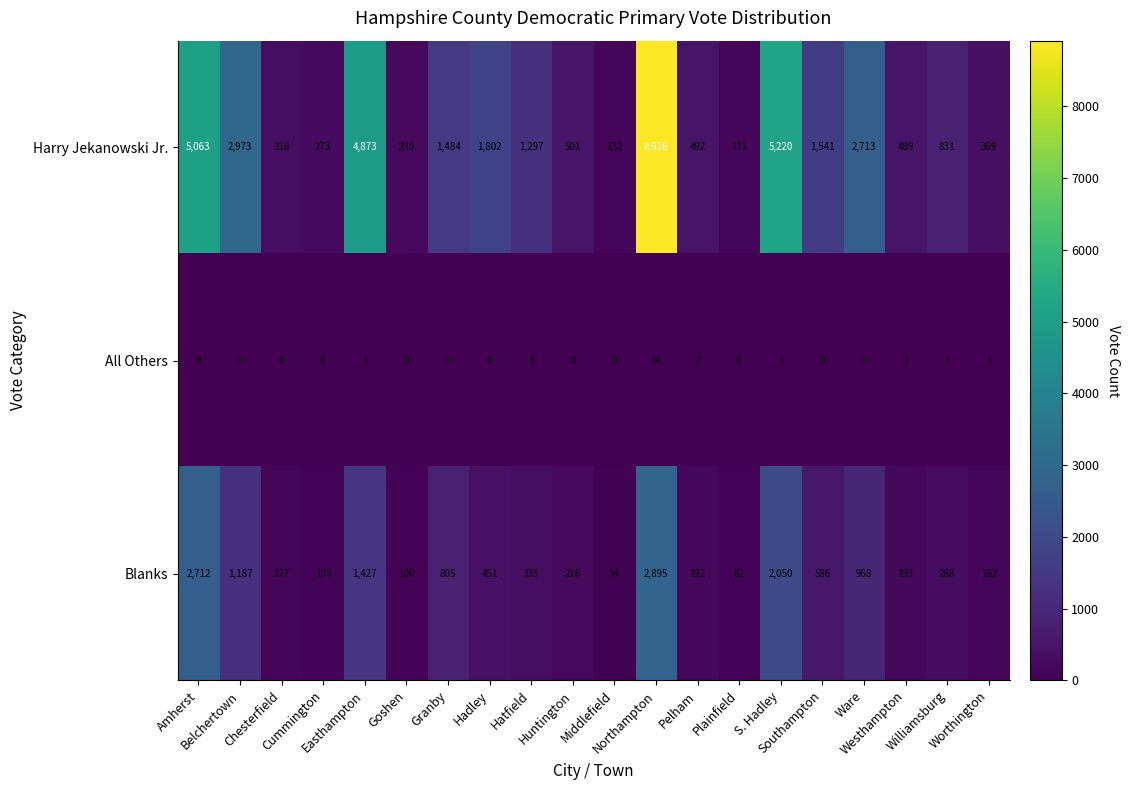

What is the total value across all series at Belchertown?

4160